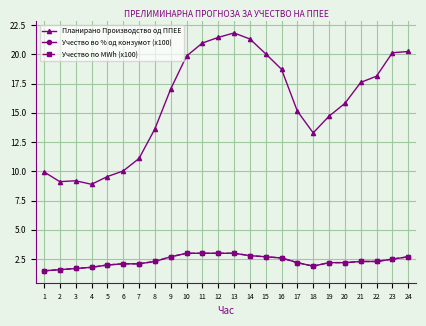

True or false: Планирано Производство од ППЕЕ and Учество по MWh (x100) cross at least once.

False